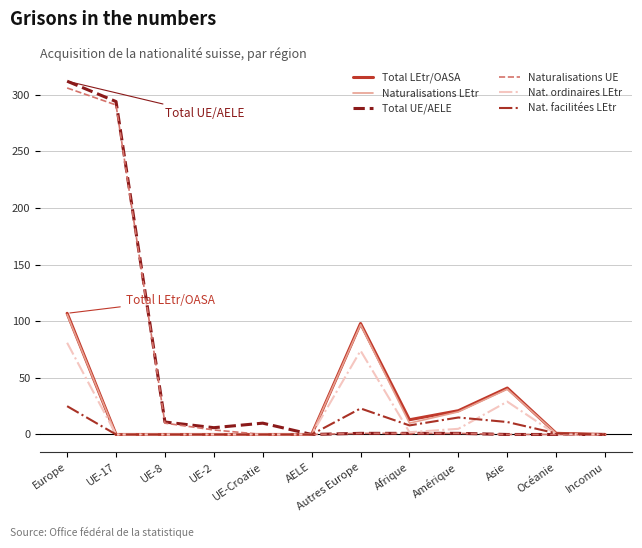

At which category is the sum across all series the highest?

Europe